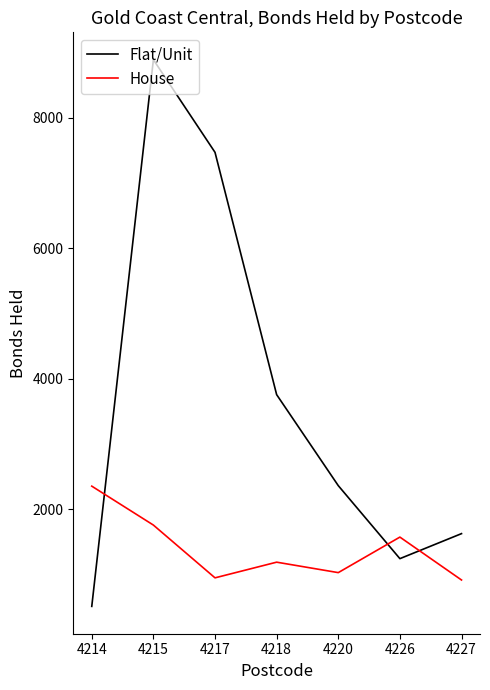

List the labels in order of Flat/Unit value, largest first.

4215, 4217, 4218, 4220, 4227, 4226, 4214